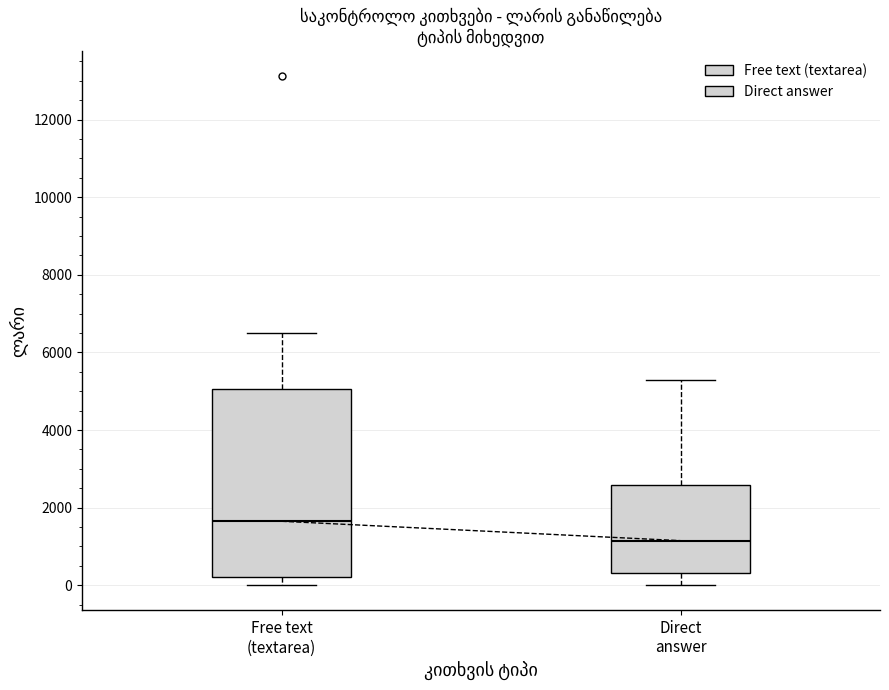

Where is the upper edge of the box for Free text (textarea) on the y-axis? The values are not printed on the chart, so give them approximately, as read against the axis.

5000